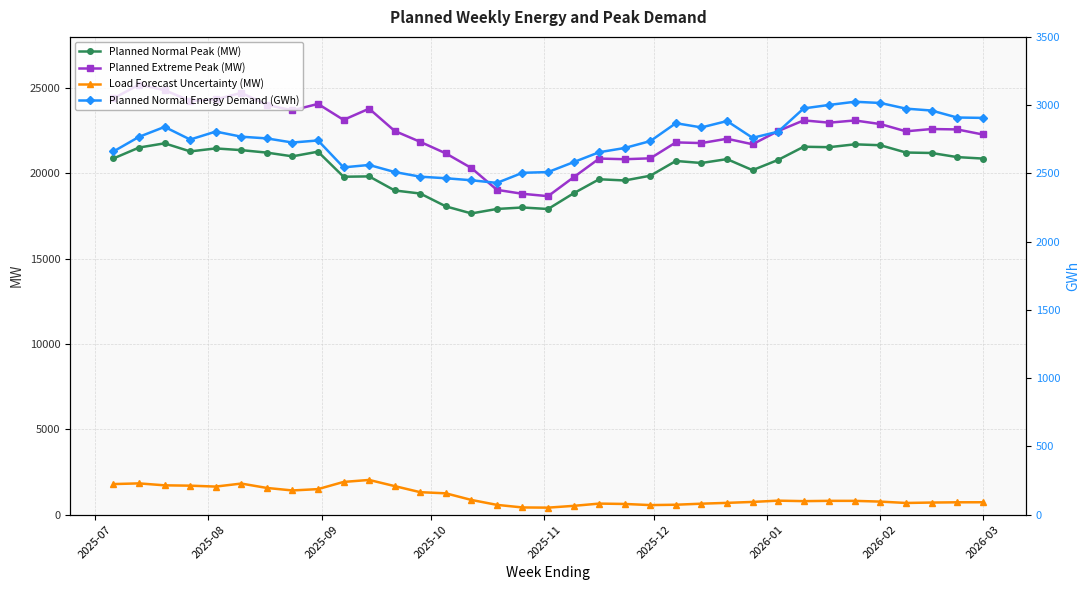

What is the highest value of the Load Forecast Uncertainty (MW) series?

2029.9